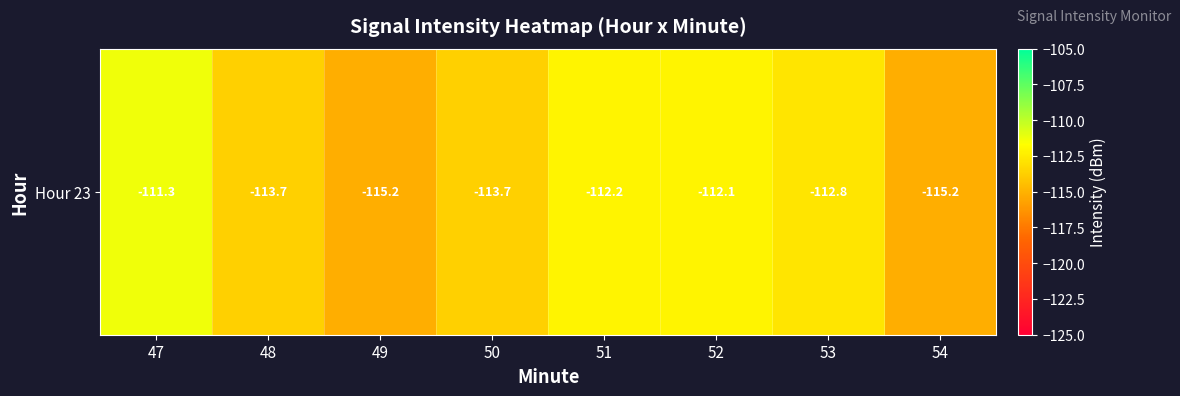

Rank the categories by value from highest to lowest.

47, 52, 51, 53, 50, 48, 49, 54